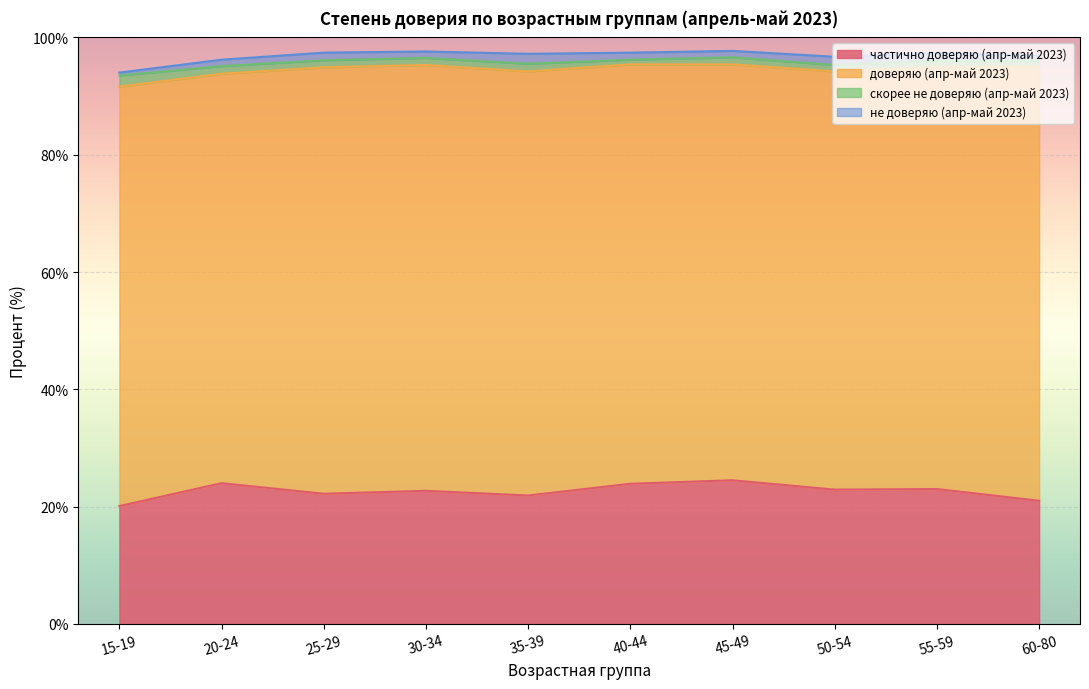

The value of скорее не доверяю (апр-май 2023) at 35-39 is 0.4. True or false?

False